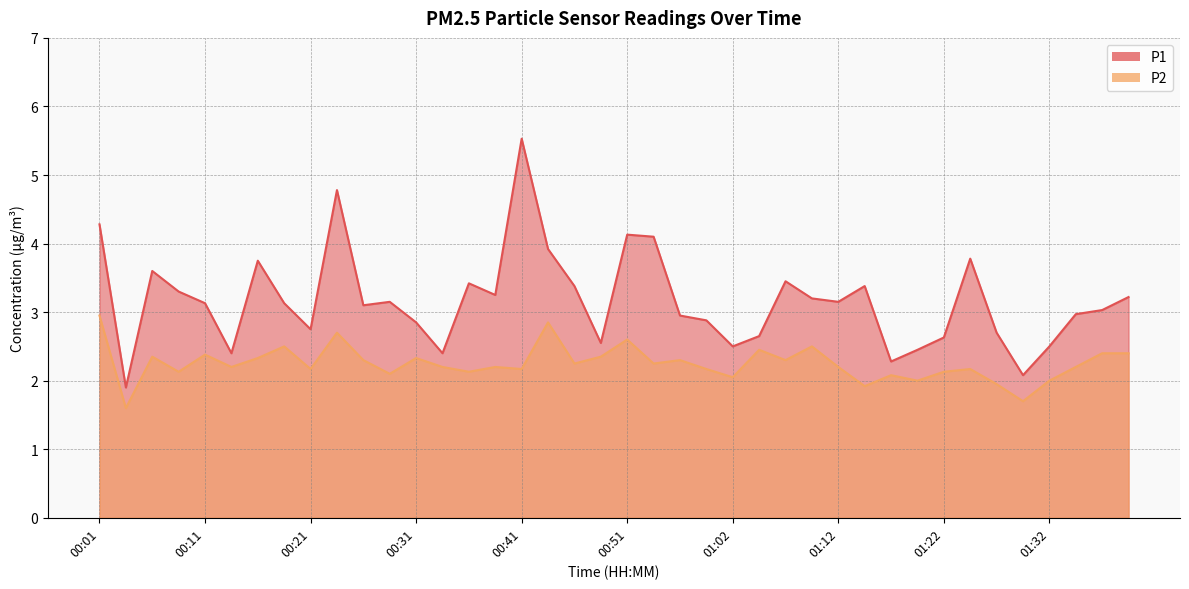

What is the sum of the P1 values at 00:57 and 00:54?

7.0